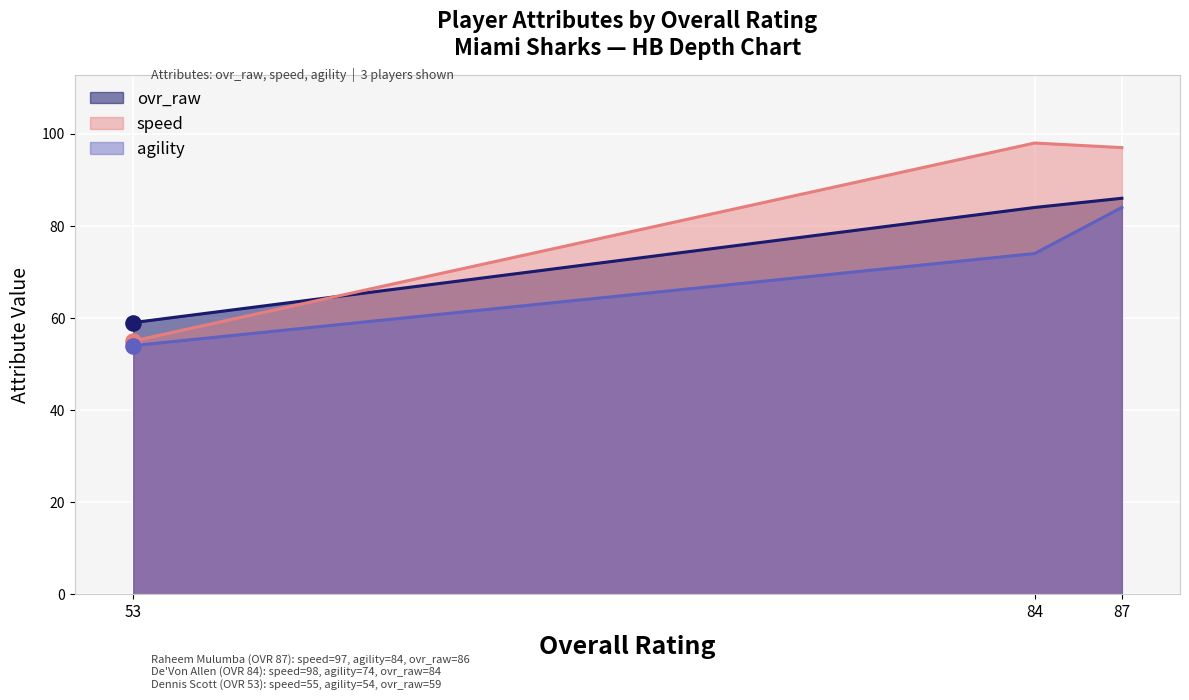

What is the total value across all series at 53?

168